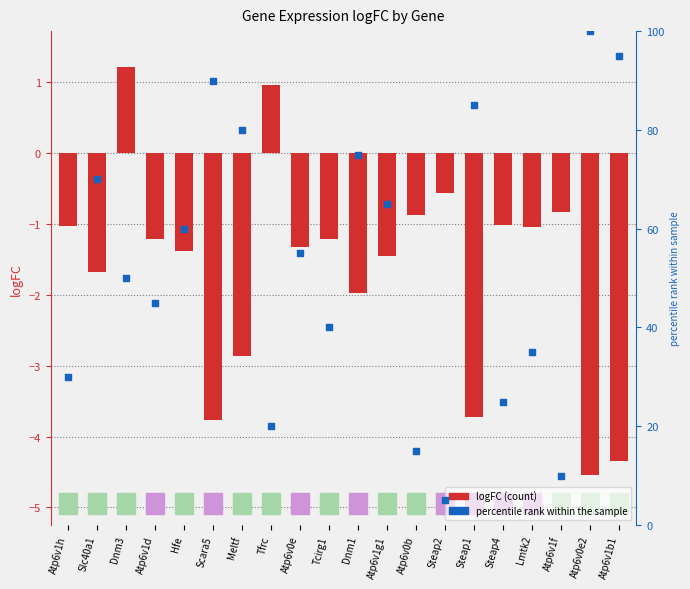

At which category is the sum across all series the highest?

Atp6v0e2